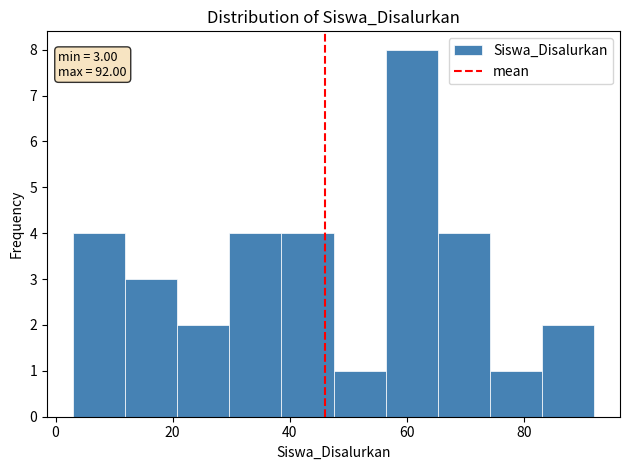

Over which range of the x-axis is the bar tallest?

56 to 66